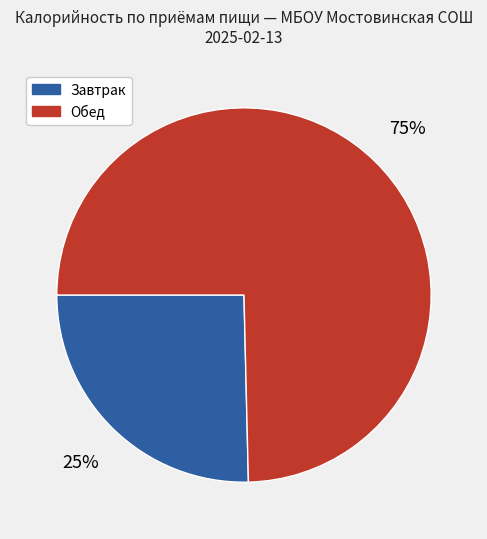

How many segments does this pie chart have?

2